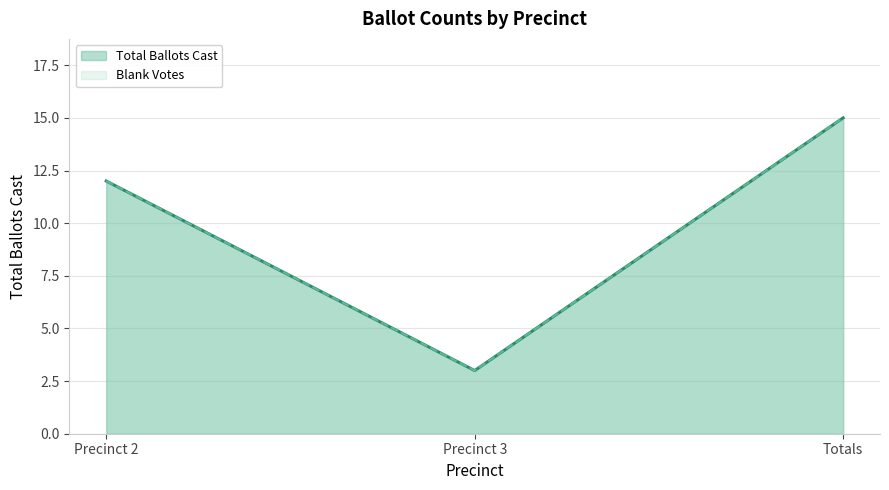

Rank the categories by value from highest to lowest.

Totals, Precinct 2, Precinct 3